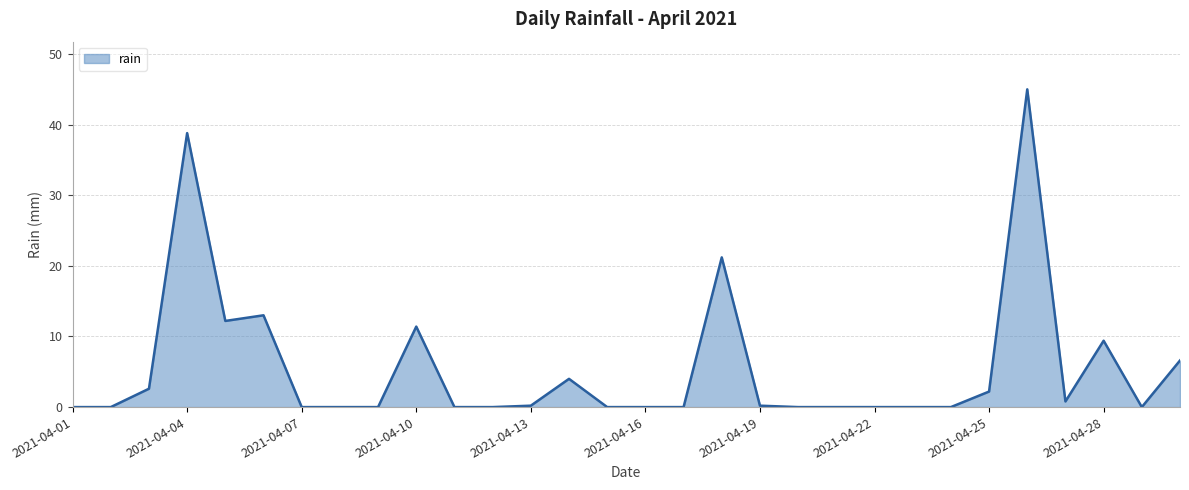

What is the average value?

5.6